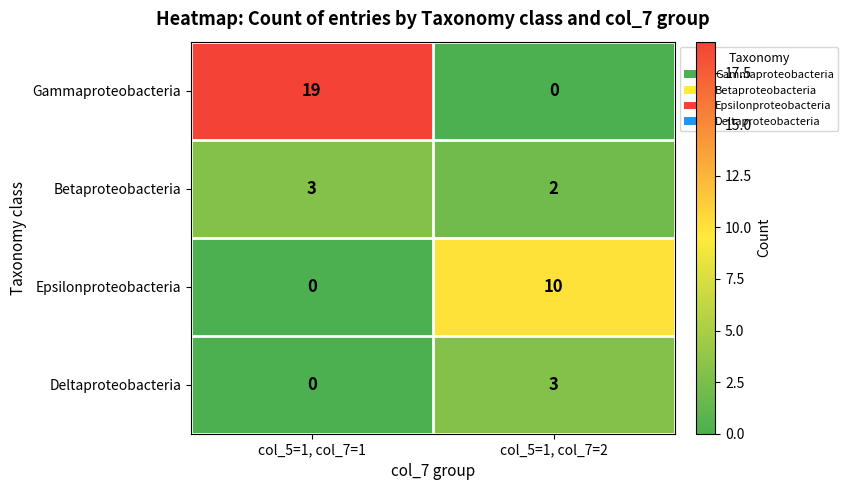

Which category has the lowest value in the Betaproteobacteria series?

col_5=1, col_7=2